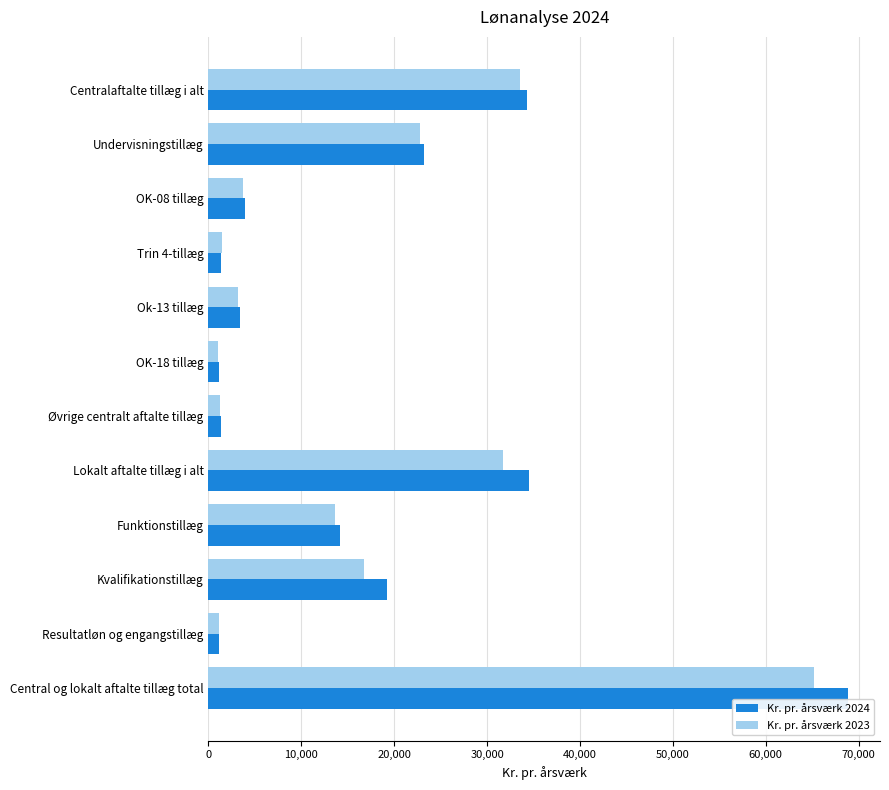

List the series in order of their peak value, lowest first.

Kr. pr. årsværk 2023, Kr. pr. årsværk 2024